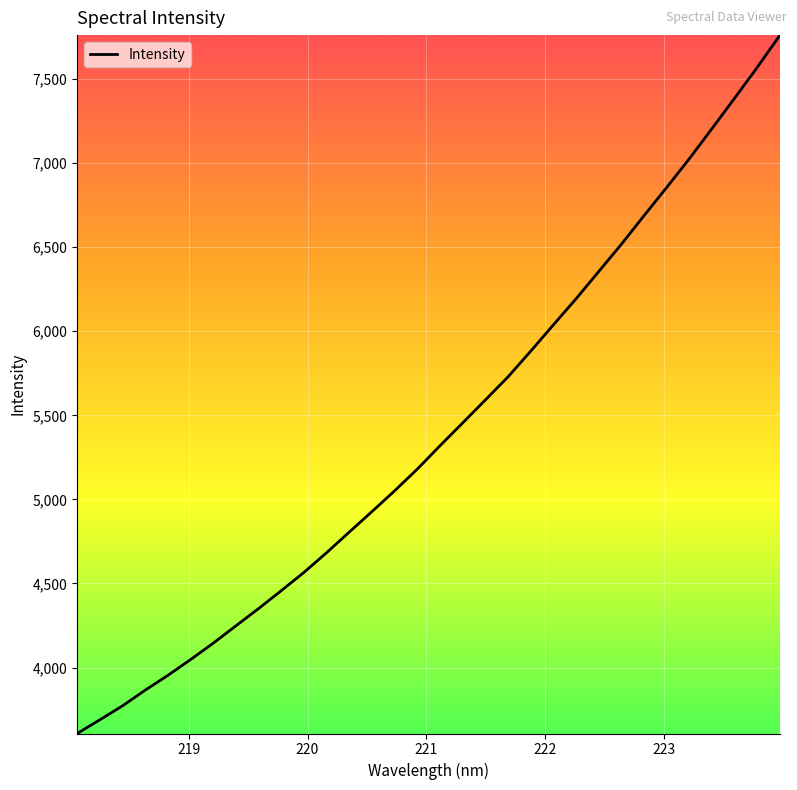

What is the maximum value shown in the chart?

7761.1